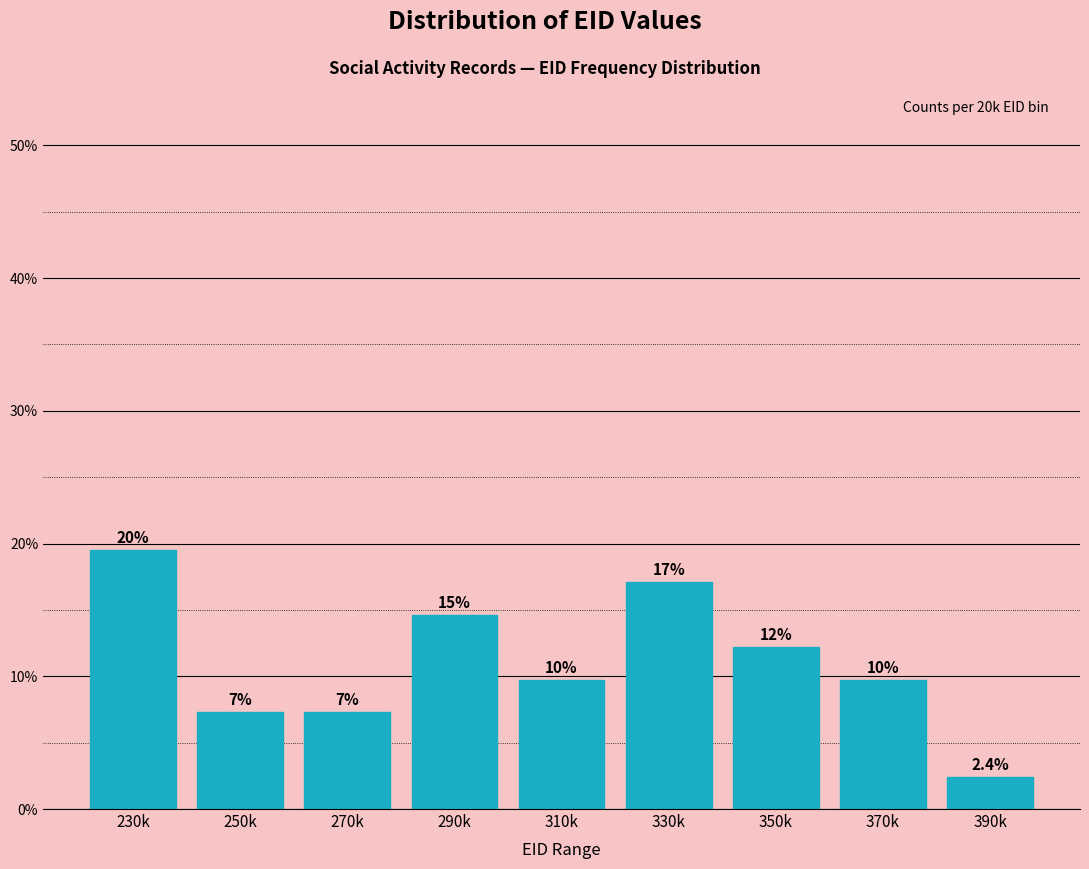

How many bars are there in total?

9